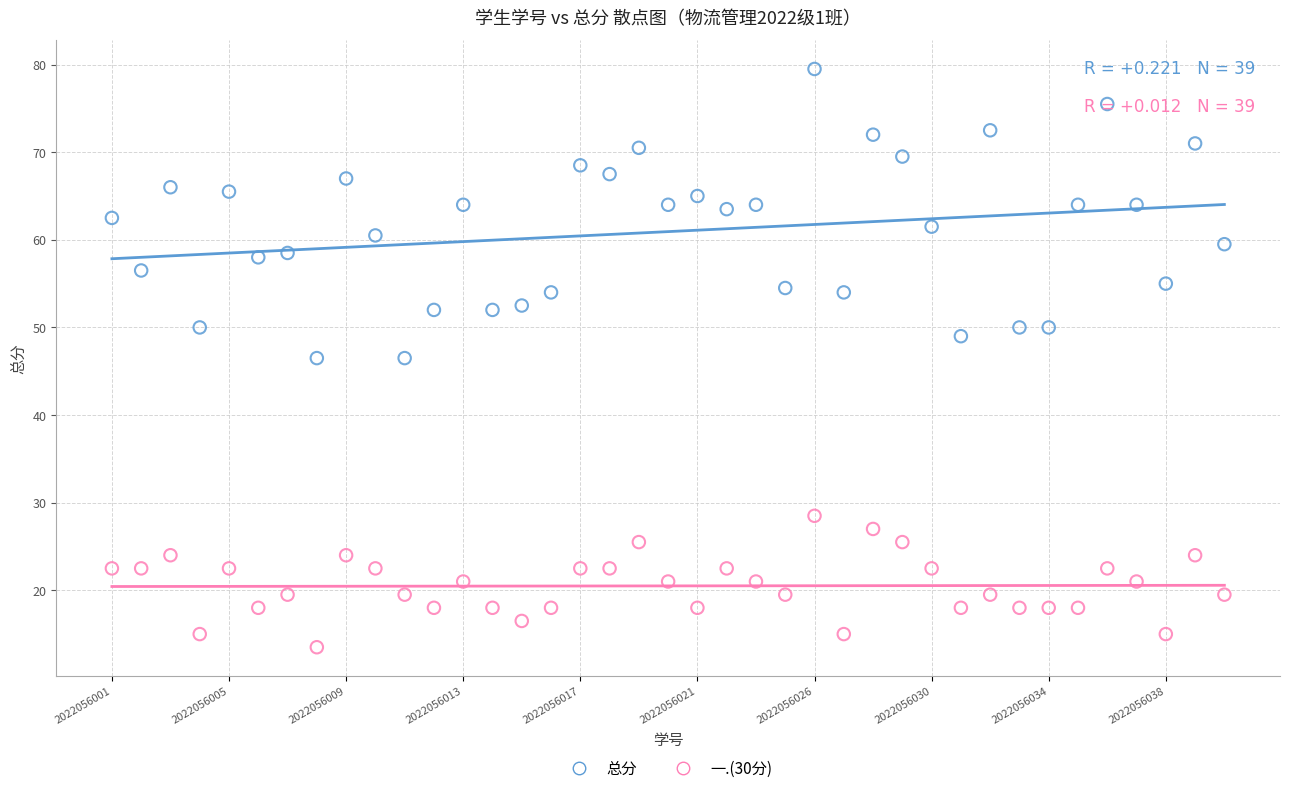

What are all the series names shown in the legend?

总分, 一.(30分)